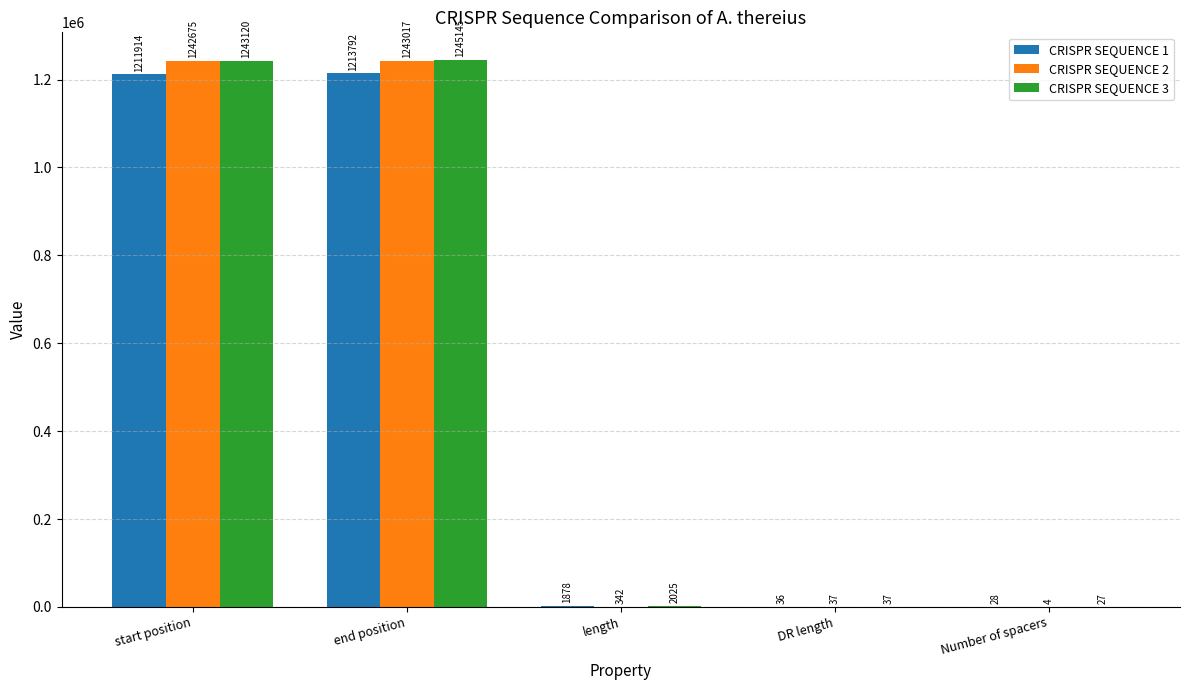

Count the number of categories in the chart.

5